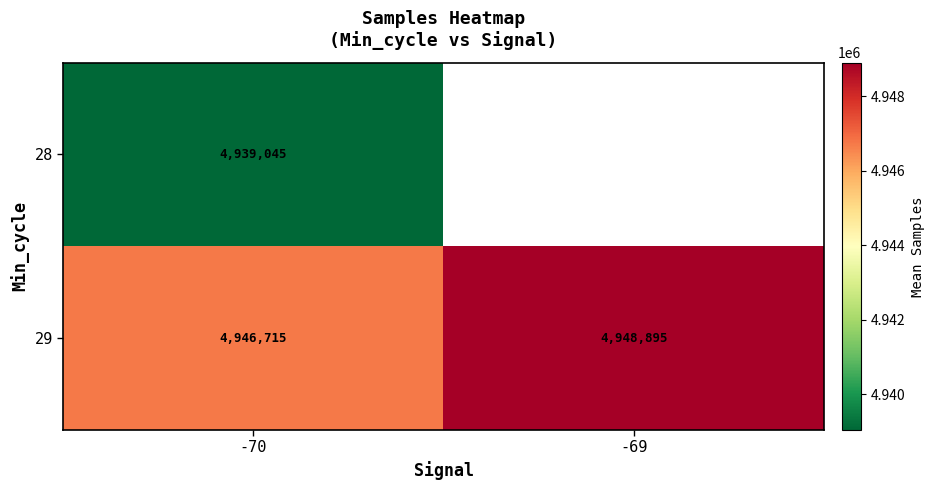

At -70, list the series in order from largest to smallest.

29, 28